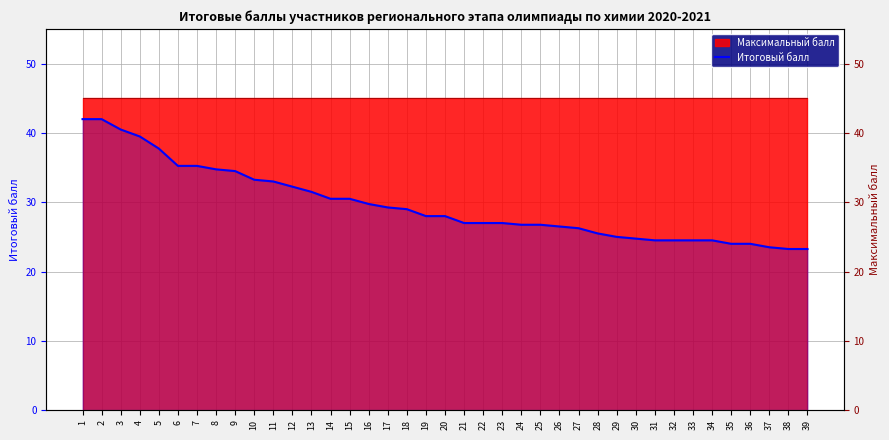

Where does the data first go above 28?

1